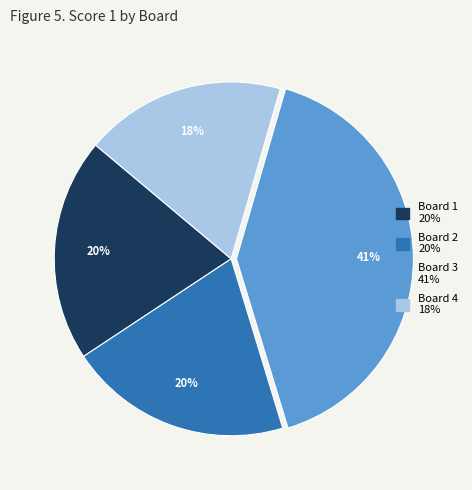

True or false: Board 4 accounts for 18% of the total.

True